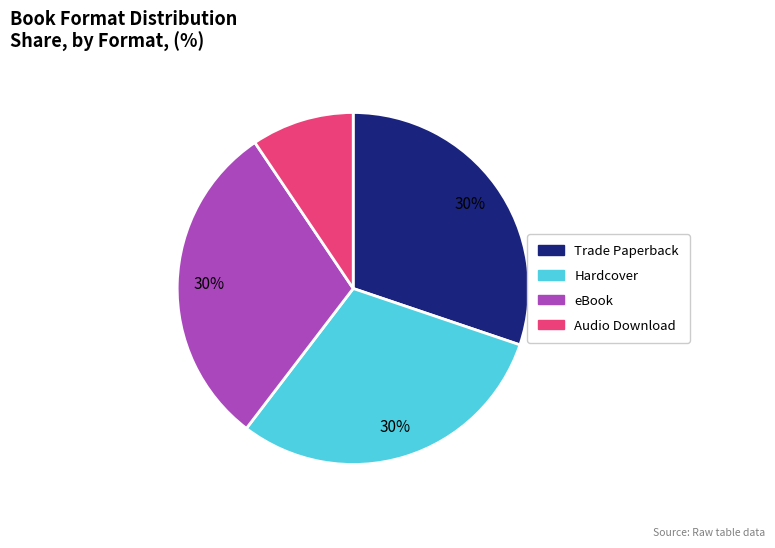

Is it true that eBook is 30% of the pie?

True